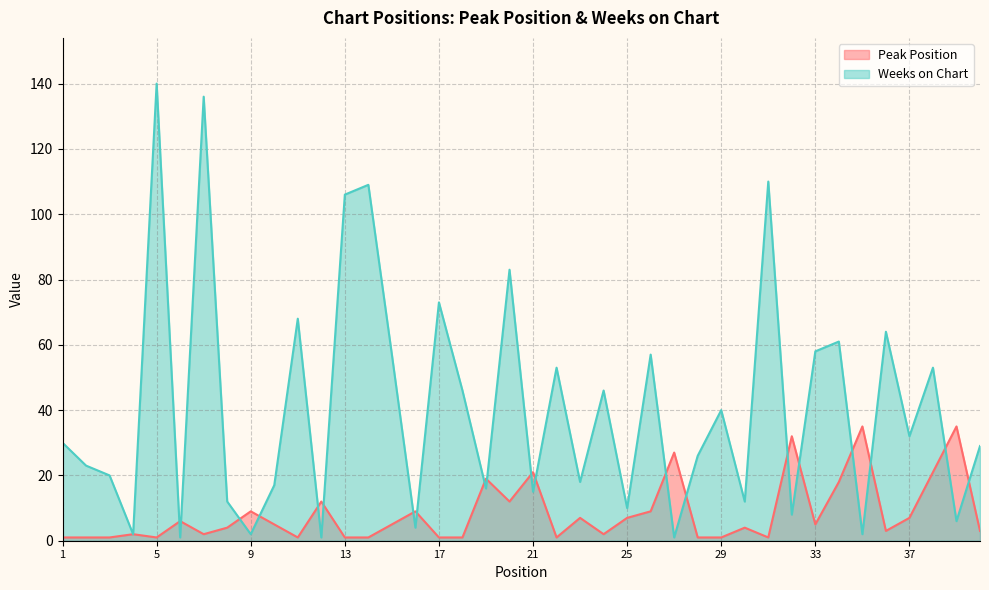

Rank the series by their average value, from lowest to highest.

Peak Position, Weeks on Chart